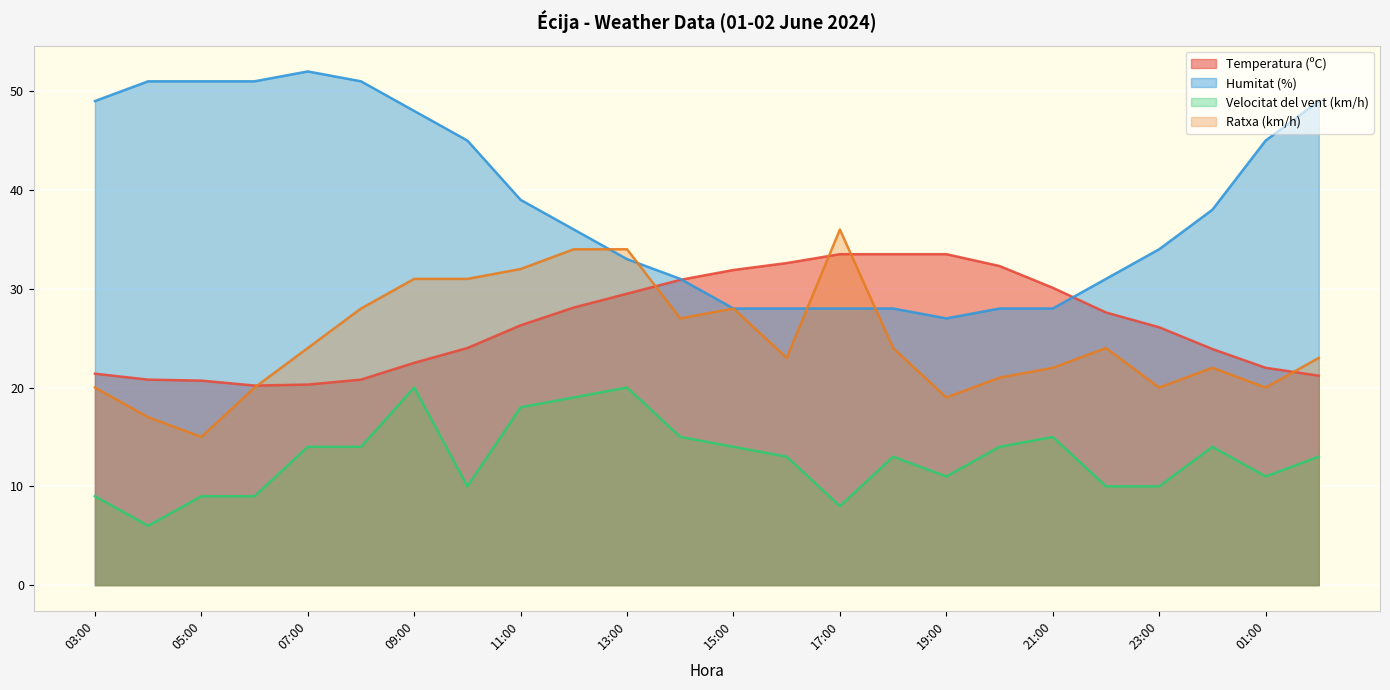

Does the chart display data point markers on the line(s)?

No